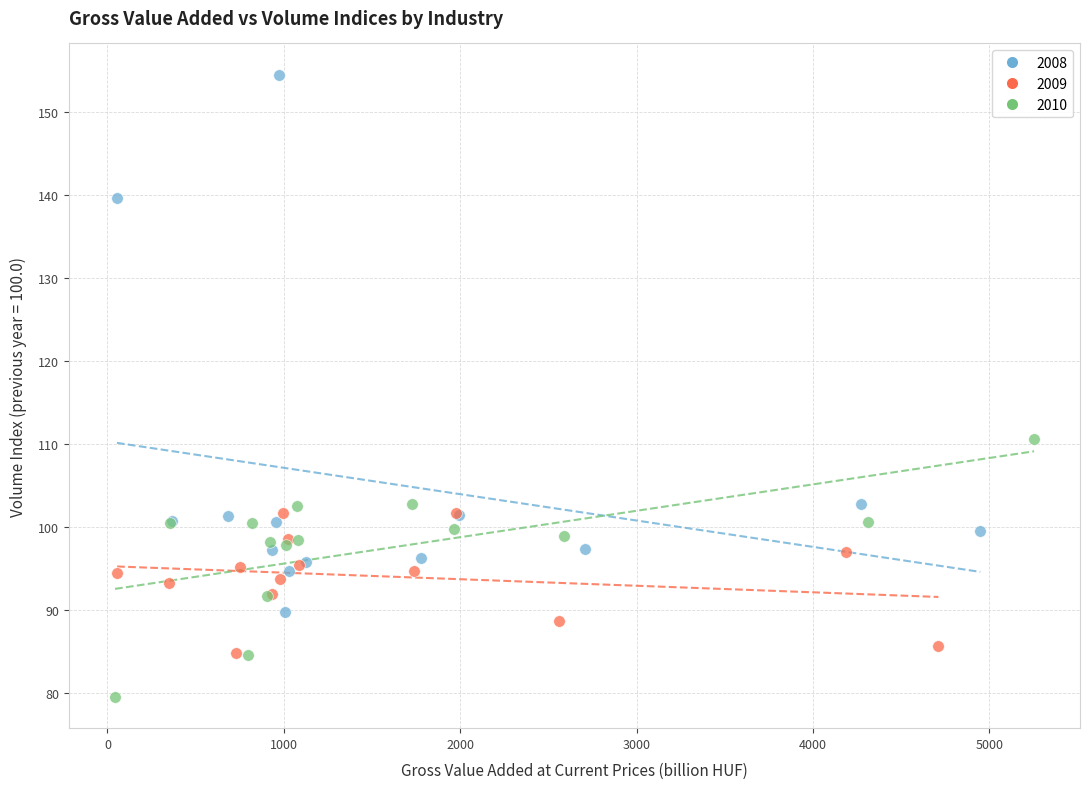

Which series contains the highest Y value?

2008